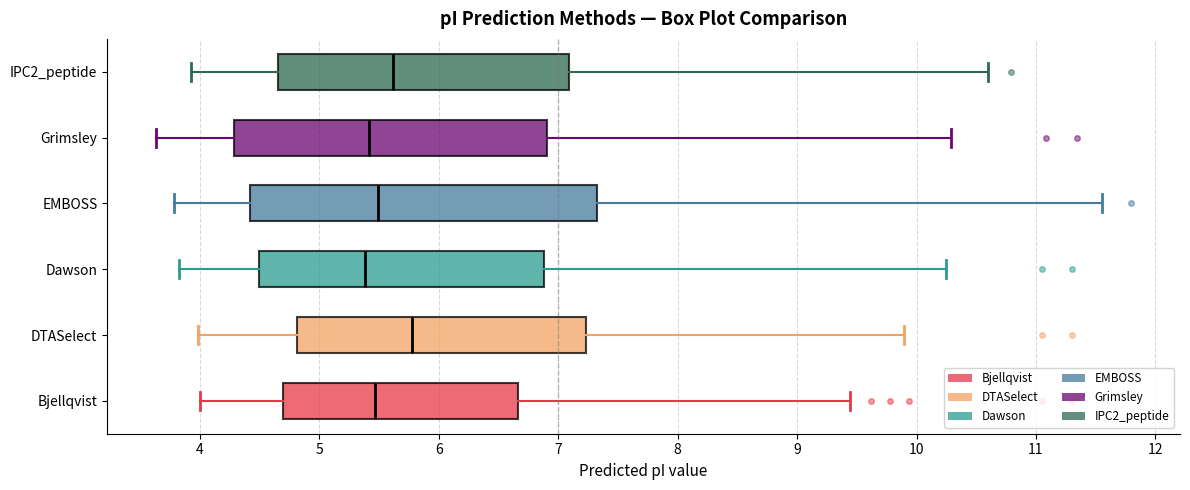

Where does the left whisker of the box for Bjellqvist end on the x-axis? The values are not printed on the chart, so give them approximately, as read against the axis.

4.0